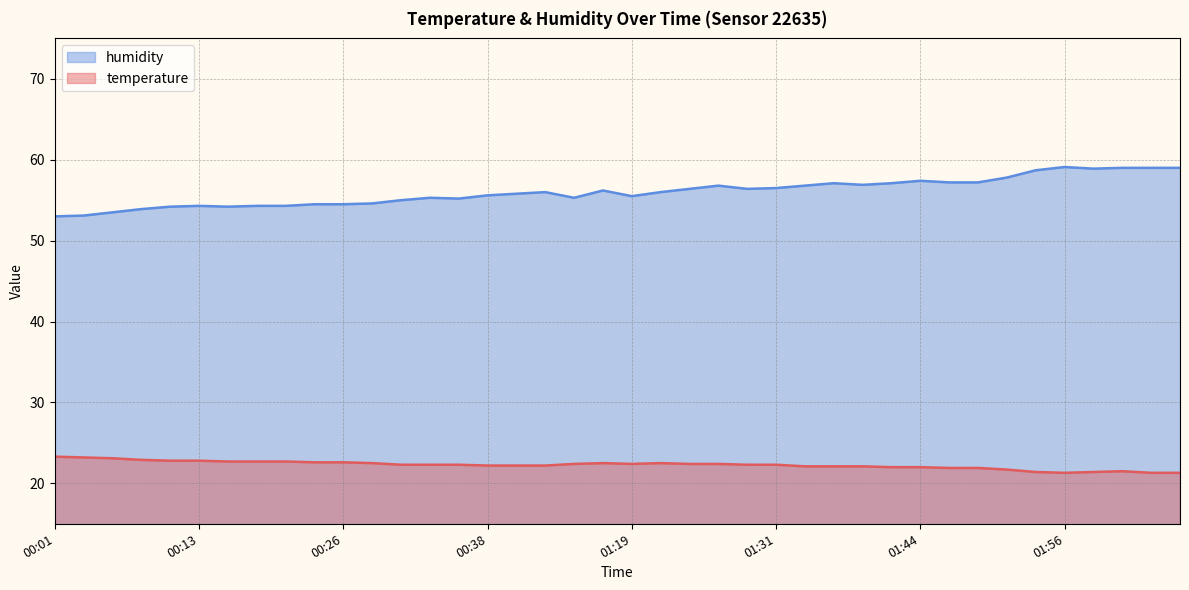

Rank the series at 00:28 from highest to lowest value.

humidity, temperature